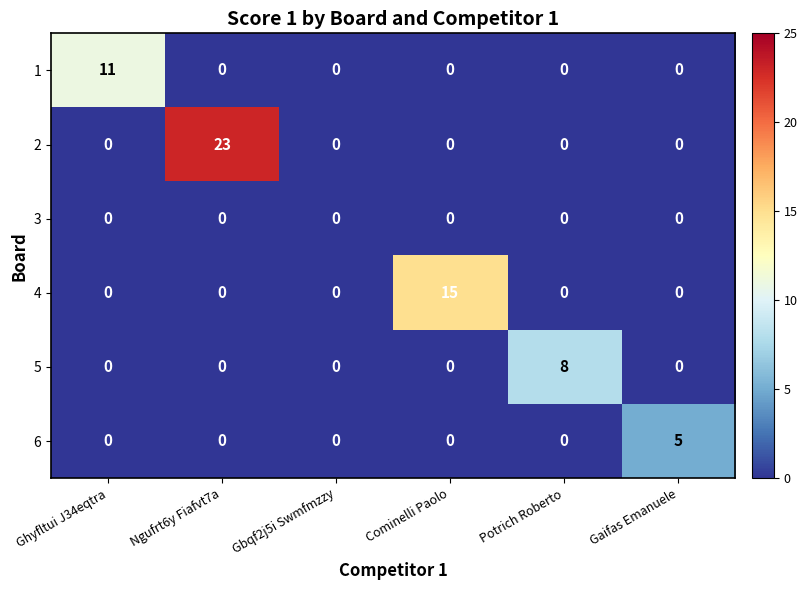

What is the difference between the 6 values at Gaifas Emanuele and Ghyfltui J34eqtra?

5